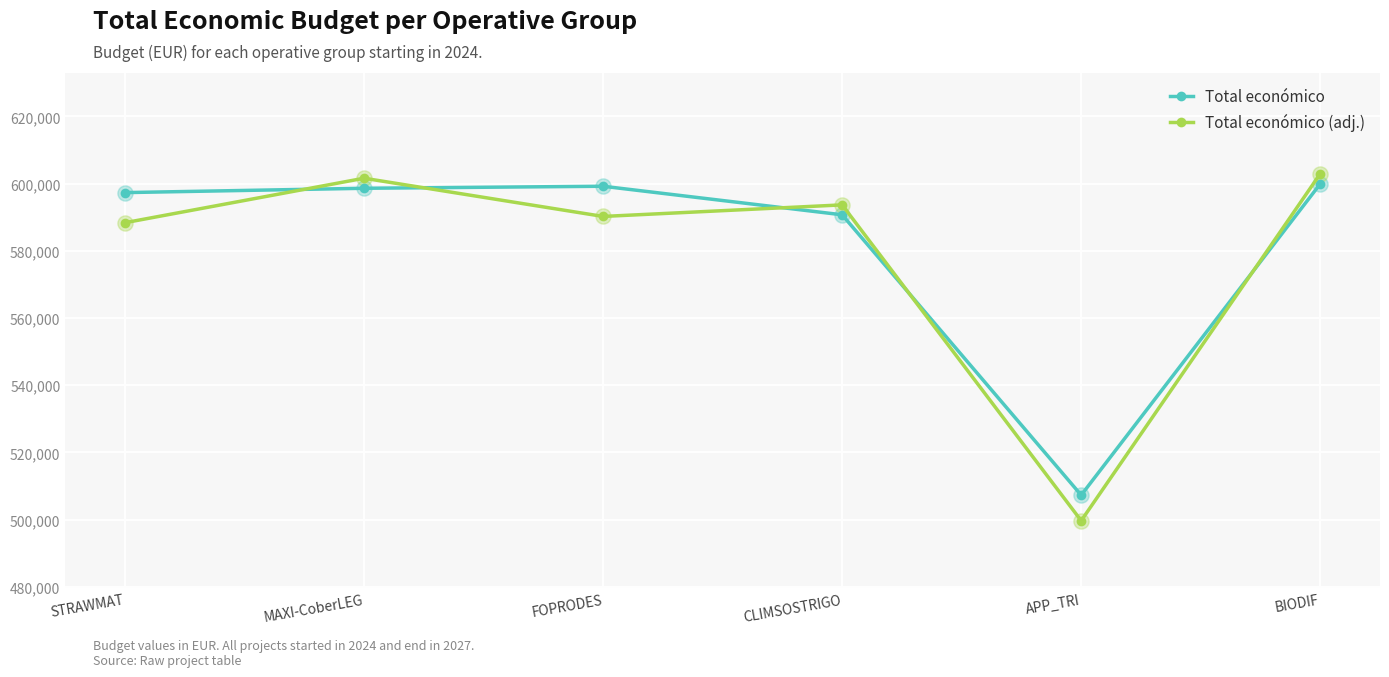

What are all the series names shown in the legend?

Total económico, Total económico (adj.)